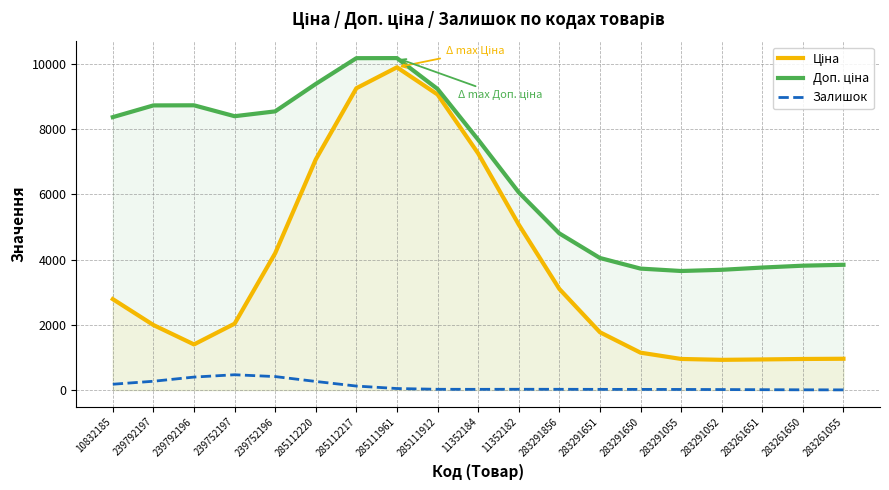

How many lines are shown in the chart?

3